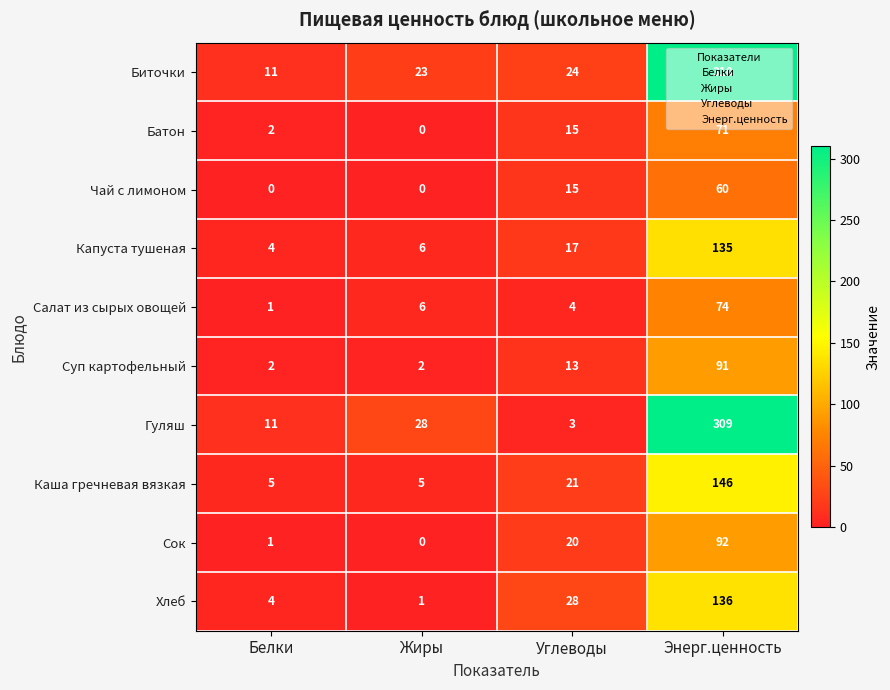

What is the difference between the maximum and second lowest values in the Сок series?

91